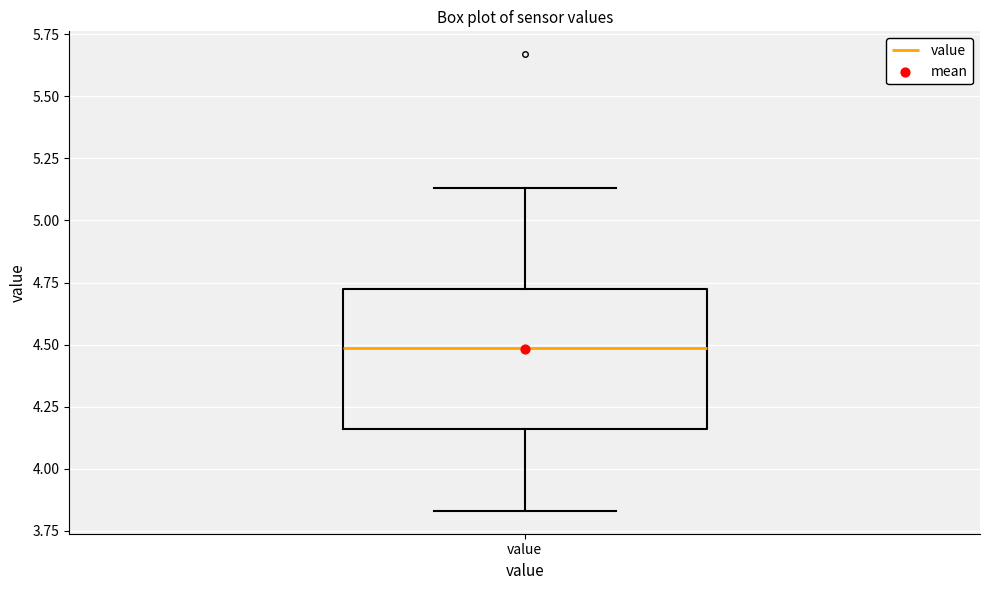

Transcribe this box plot: give where the median line is, the range the box spans, and where the two whiskers end, as read against the y-axis. The values are not printed on the chart, so give them approximately, as read against the axis.

median 4.50, box 4.15 to 4.75, whiskers 3.85 to 5.15